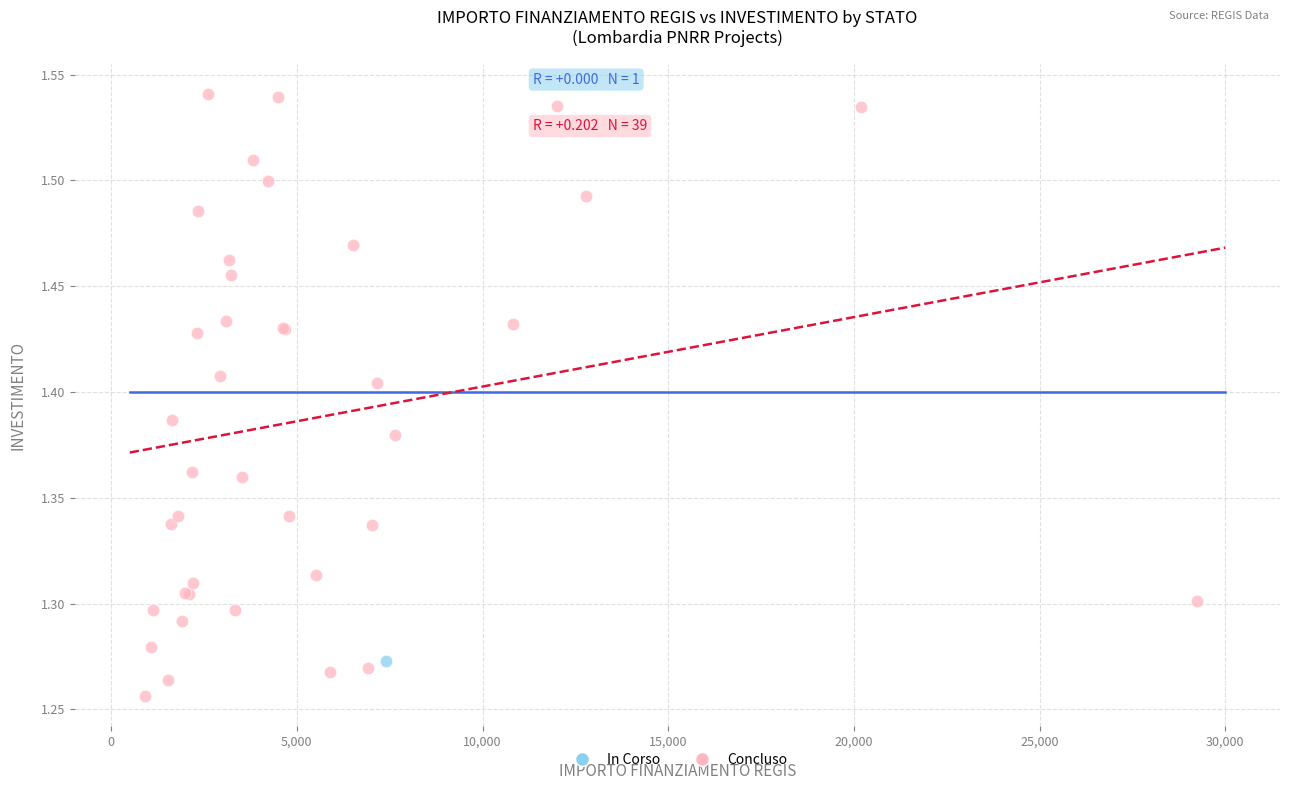

What are all the series names shown in the legend?

In Corso, Concluso